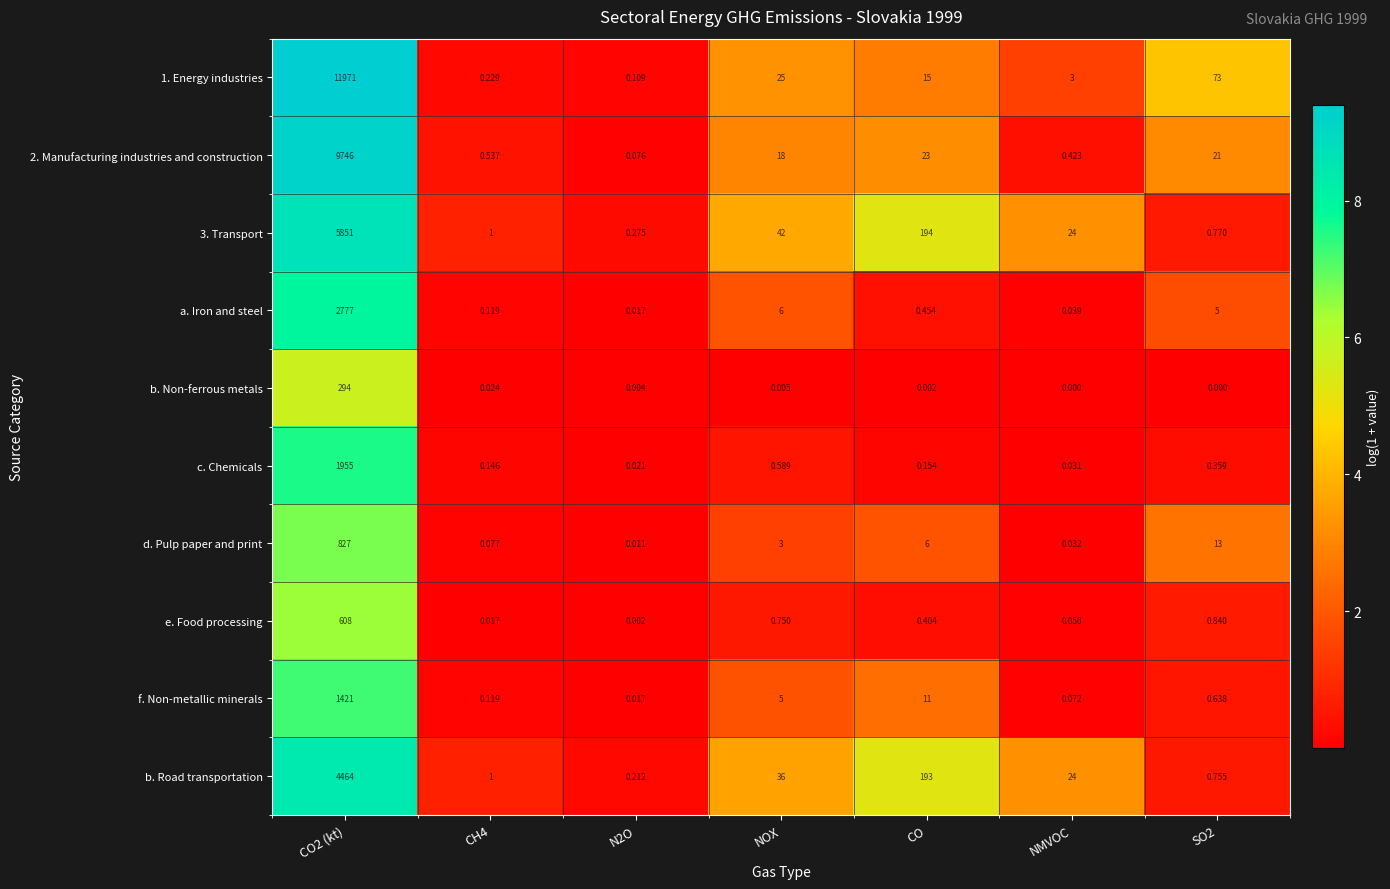

How many categories are shown in the chart?

7